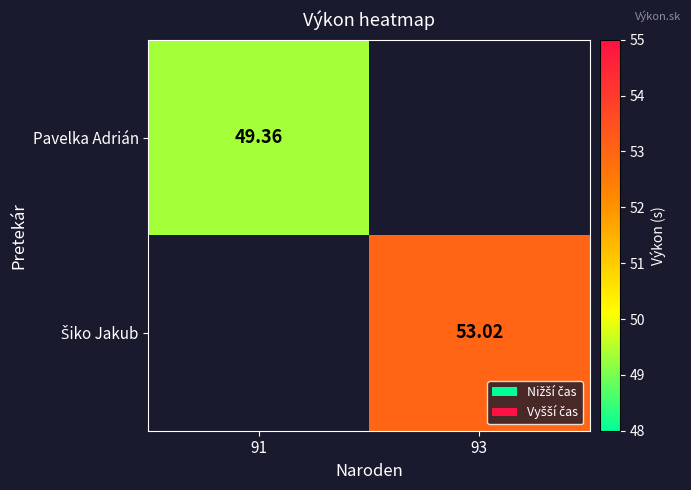

Rank the series at 93 from lowest to highest value.

Pavelka Adrián, Šiko Jakub